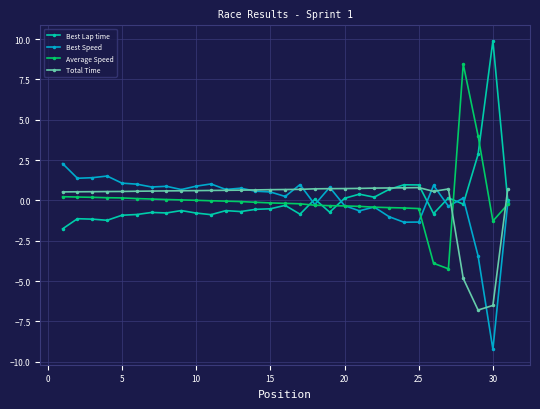

What is the minimum value for Best Speed?

-9.2